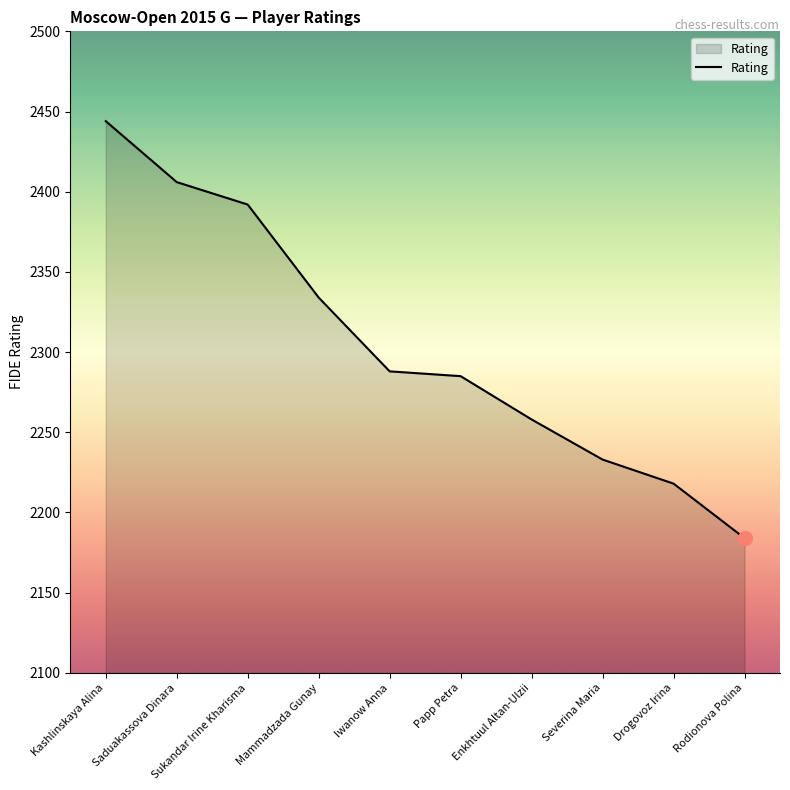

Is it true that the value at Papp Petra is 3579?

False